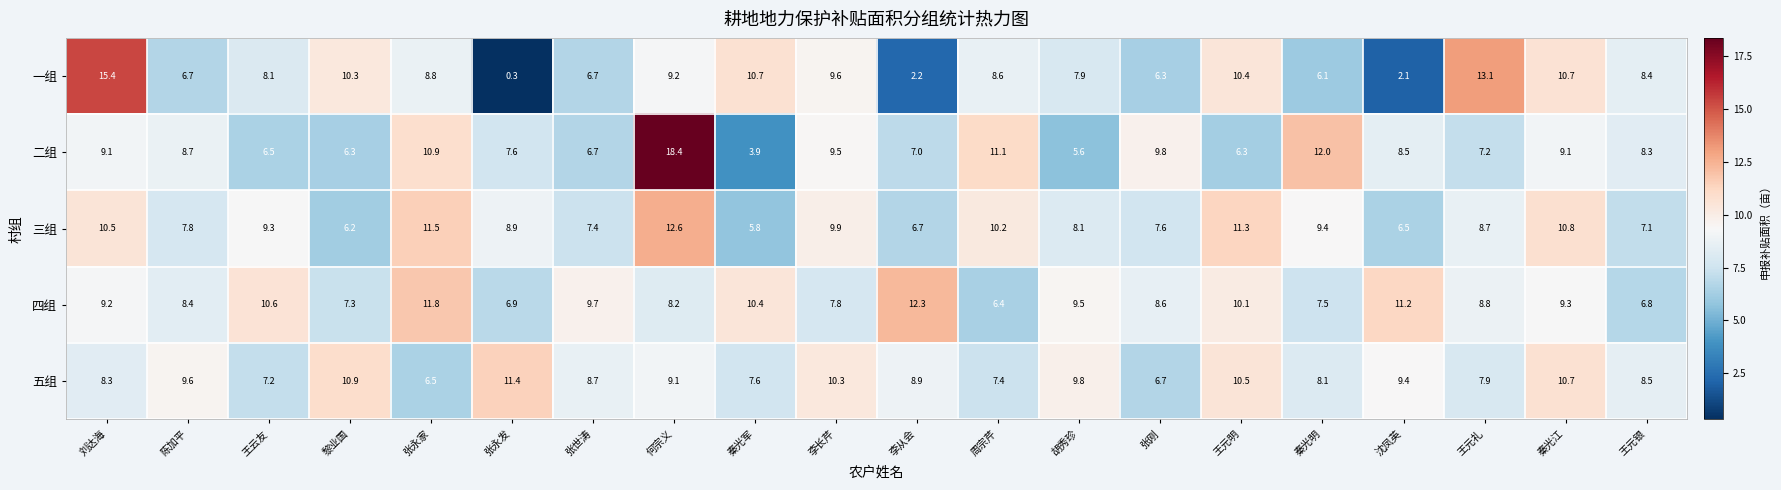

How many values in the 三组 series exceed 8?

12